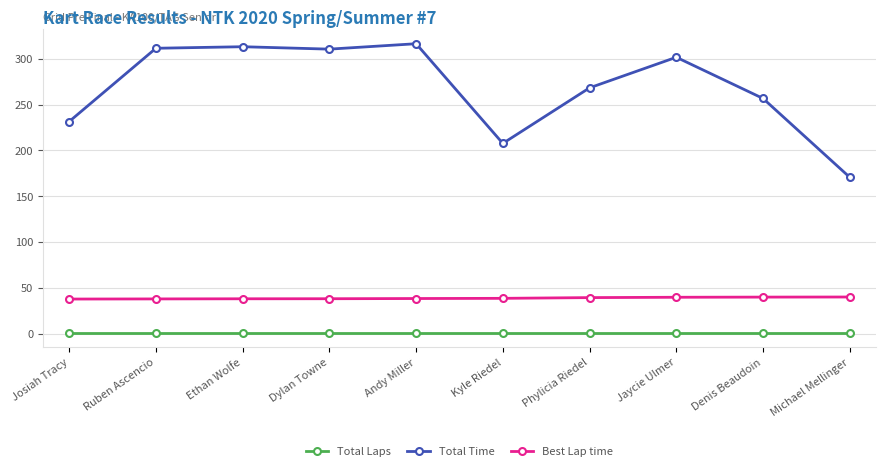

What is the average value of the Total Laps series?

1.0